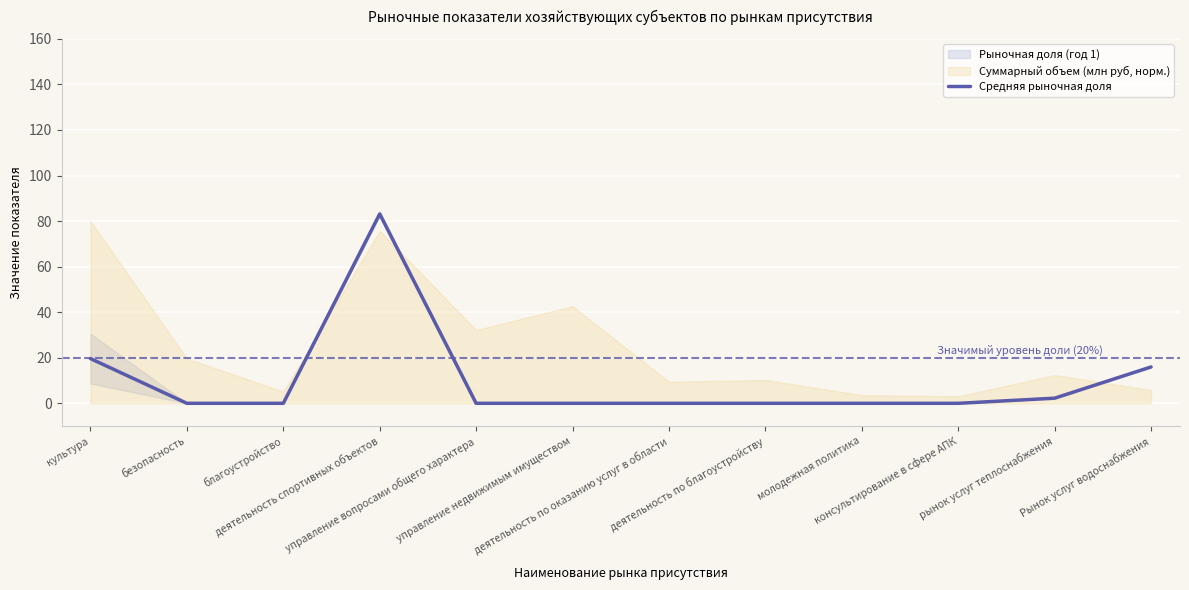

Which label corresponds to the smallest value in the chart?

безопасность